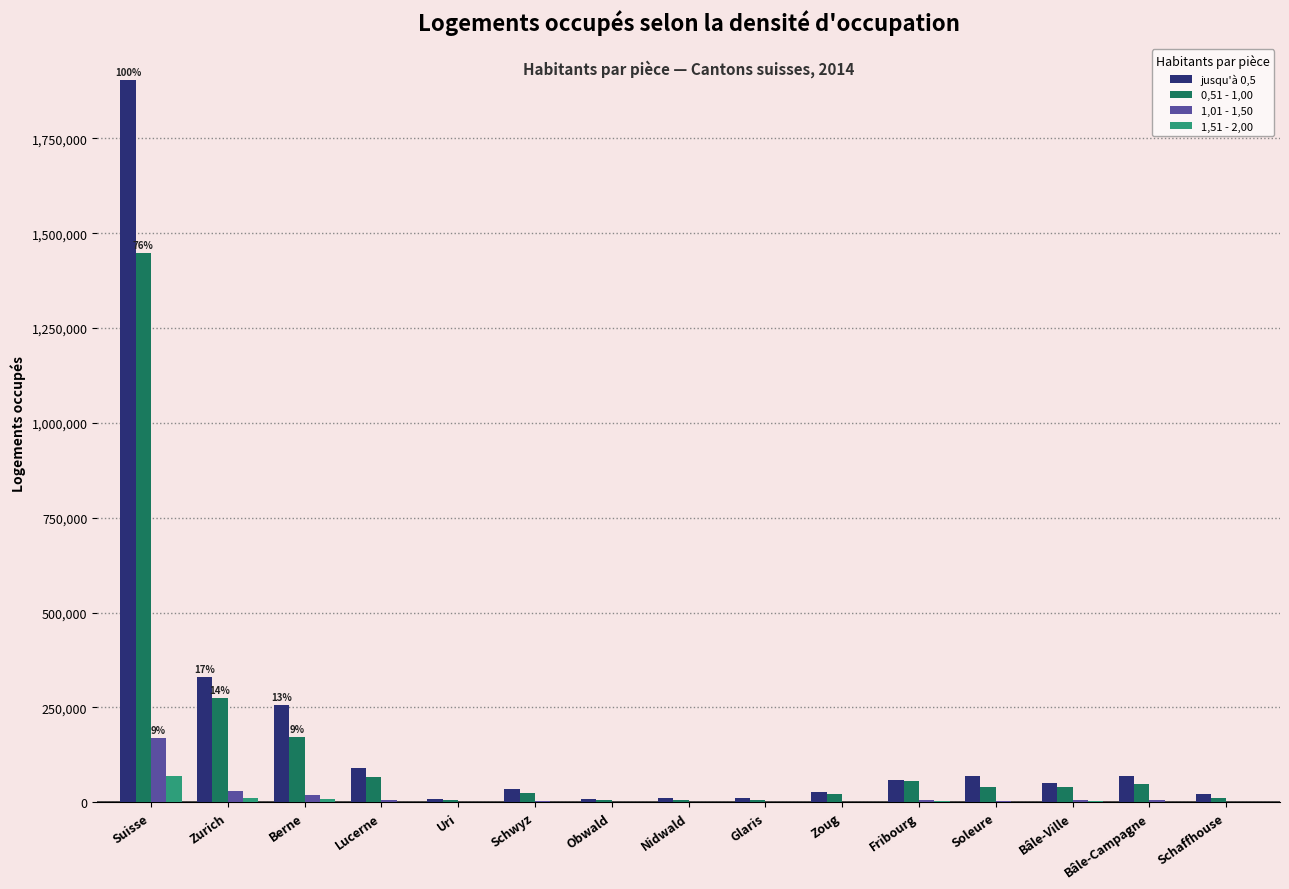

The value of 0,51 - 1,00 at Berne is 173058. True or false?

True